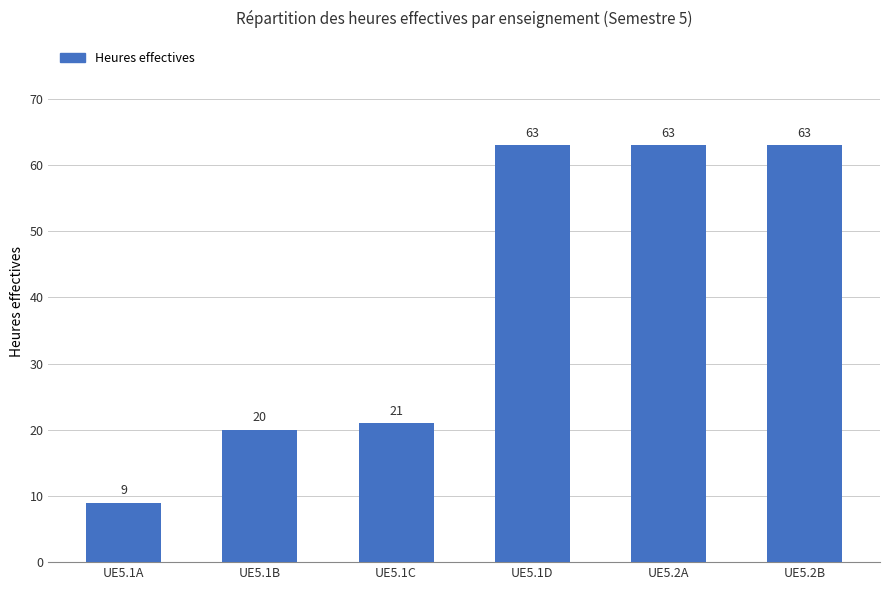

Reading left to right, what are all the values shown in this chart?

UE5.1A=9	UE5.1B=20	UE5.1C=21	UE5.1D=63	UE5.2A=63	UE5.2B=63